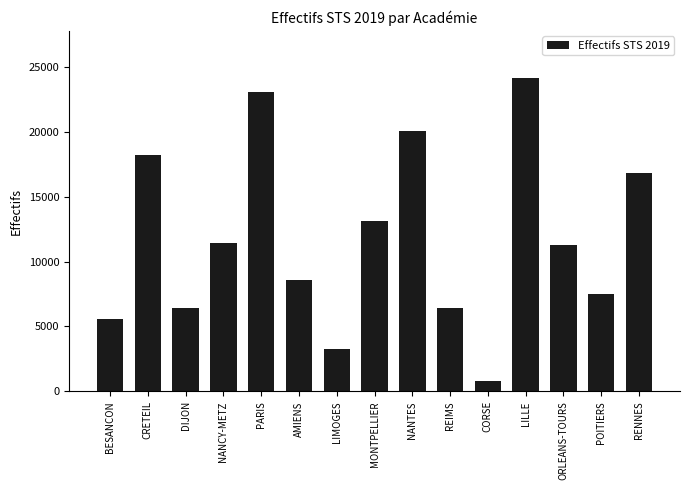

What is the value of the 12th bar from the left?

24139